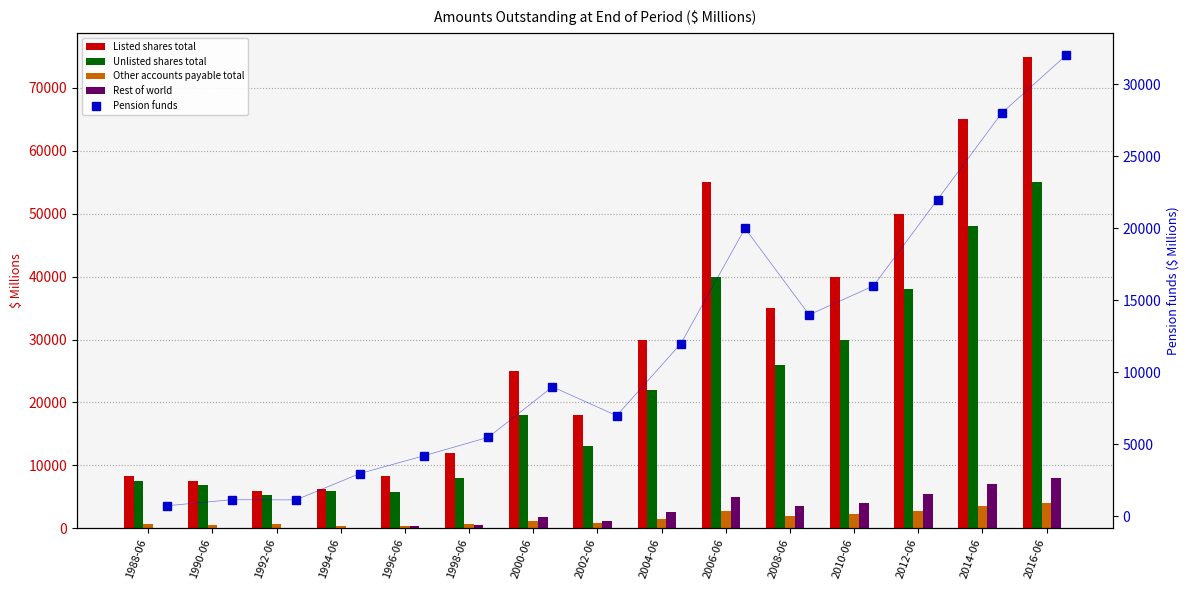

The value of Pension funds at 1994-06 is 3979. True or false?

False